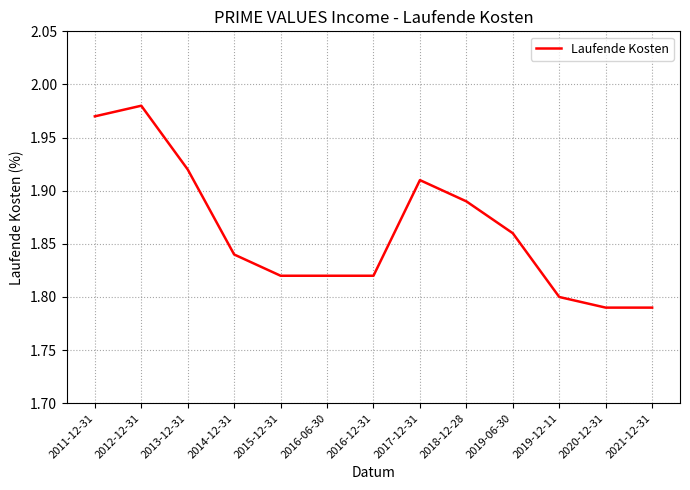

True or false: the data shows 1.8 at 2020-12-31.

True